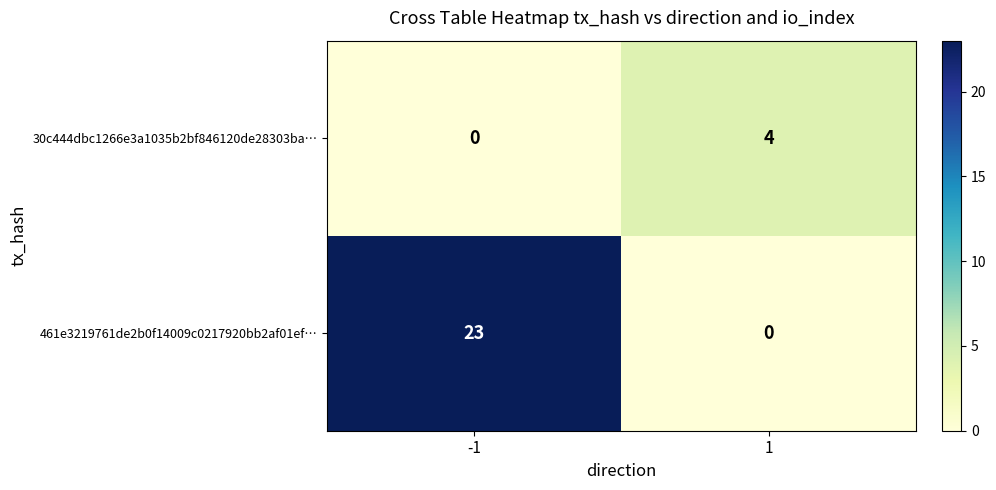

How many positive values does the 30c444dbc1266e3a1035b2bf846120de28303ba… series have?

1